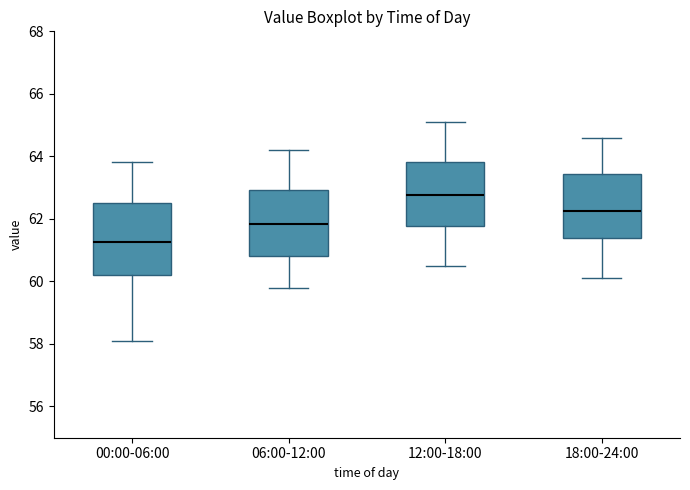

Reading left to right, read every box against the y-axis: the position of its median line, the range the box covers, and the ends of its whiskers. The values are not printed on the chart, so give them approximately, as read against the axis.

00:00-06:00: median 61.2, box 60.2 to 62.6, whiskers 58.2 to 63.8
06:00-12:00: median 61.8, box 60.8 to 63.0, whiskers 59.8 to 64.2
12:00-18:00: median 62.8, box 61.8 to 63.8, whiskers 60.6 to 65.2
18:00-24:00: median 62.2, box 61.4 to 63.4, whiskers 60.2 to 64.6